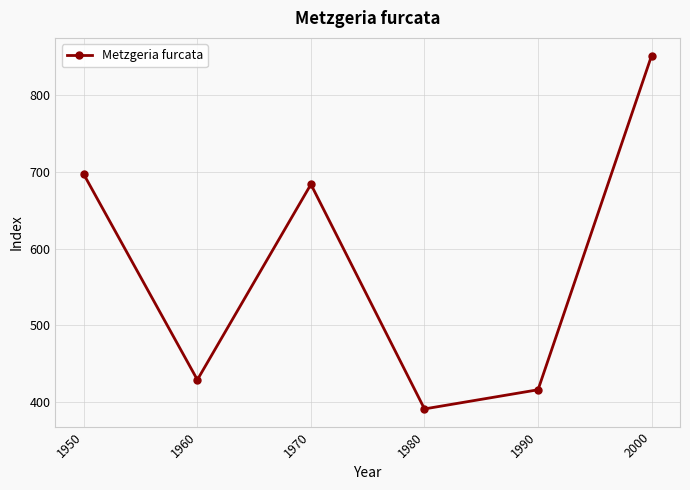

What is the ratio of the value at 1970 to the value at 2000?

0.8